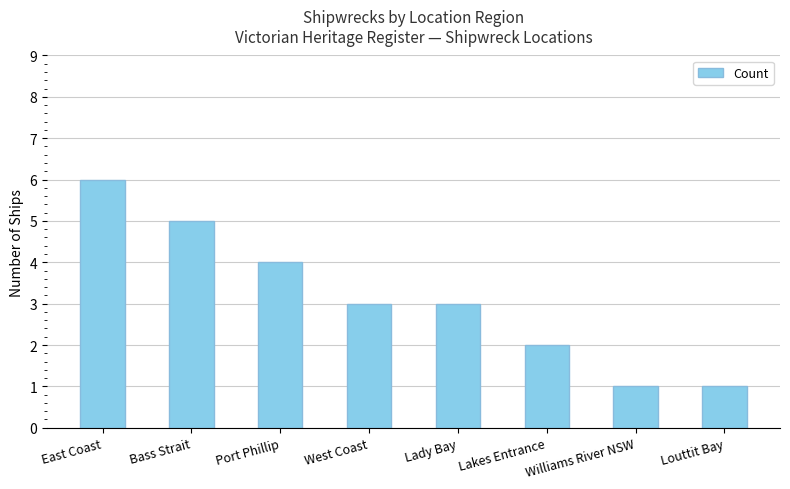

Read the value at Bass Strait.

5